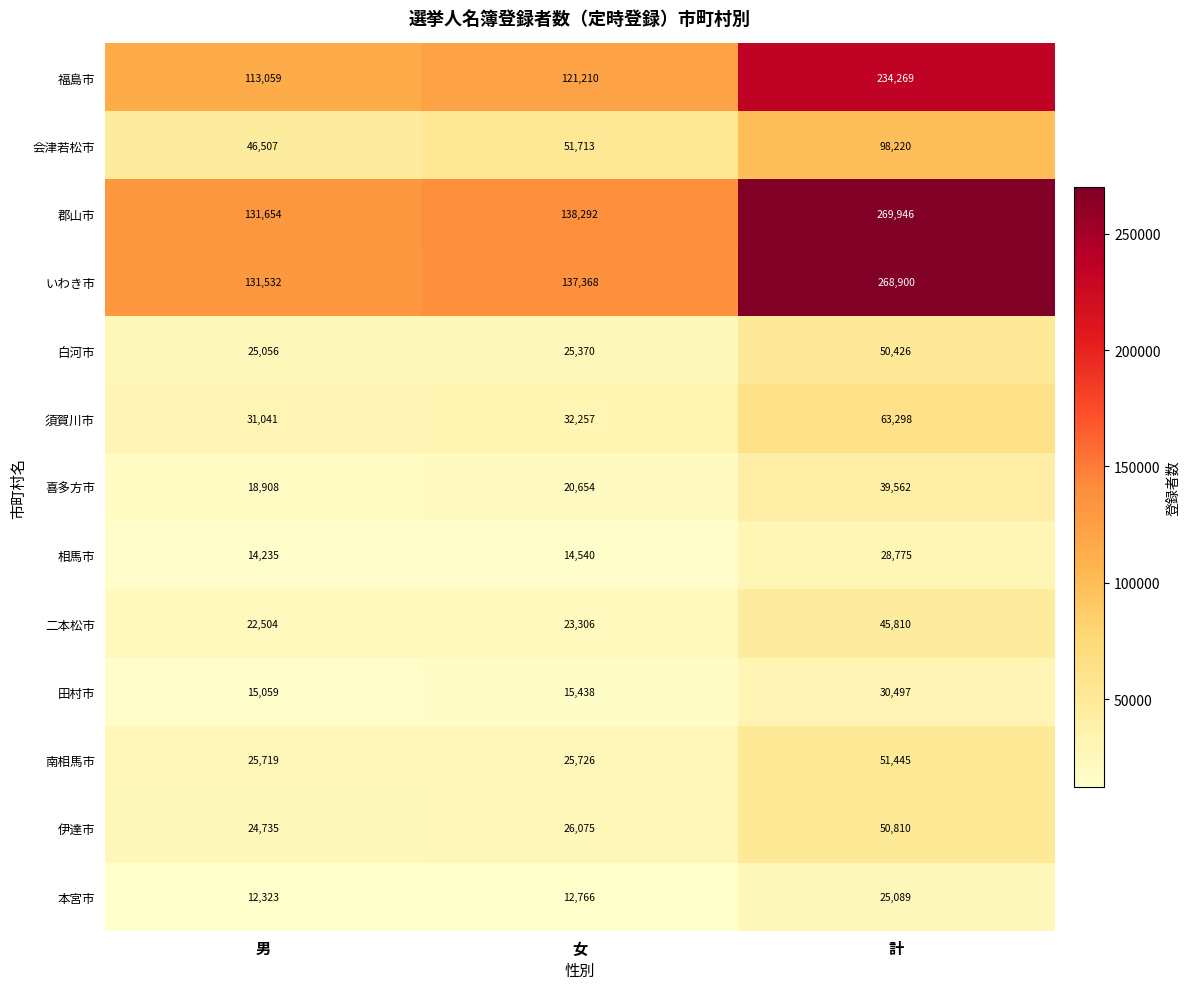

What is the approximate value of 相馬市 at 男, to the nearest 100?

14200